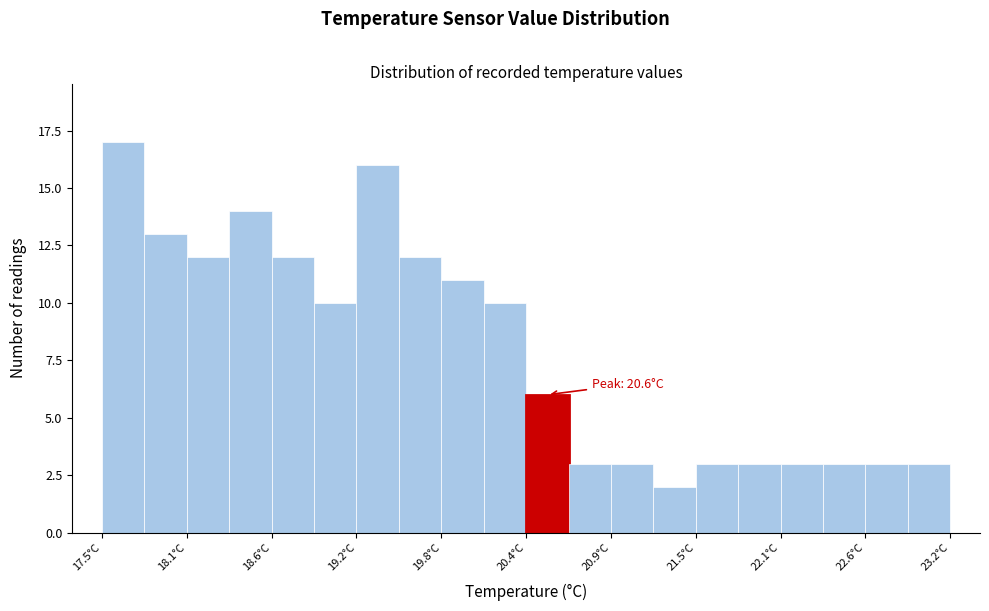

Read against the x-axis, roughly where is the centre of the tallest bar?

17.6